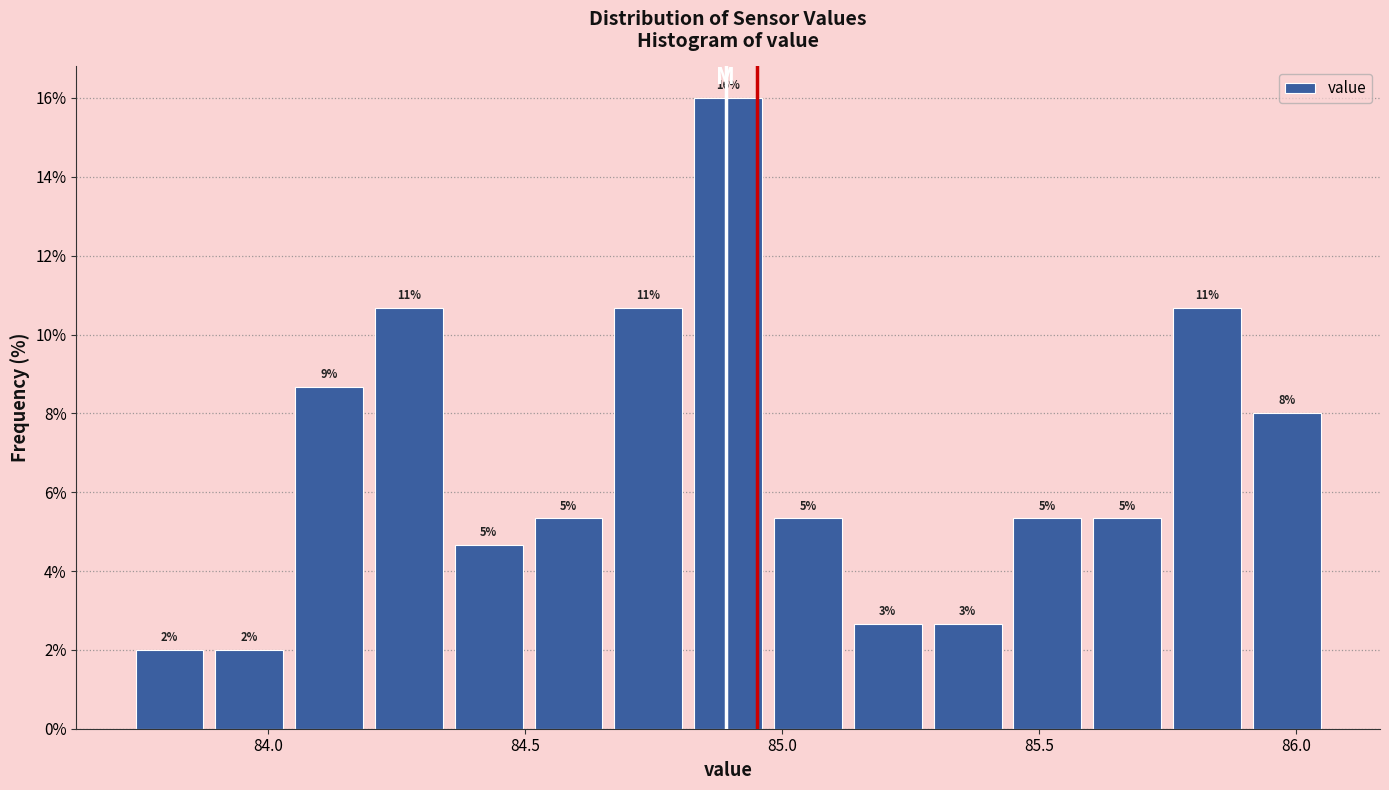

Around what value on the x-axis is the tallest bar? Give the approximate position of its centre, as read against the axis.

84.90